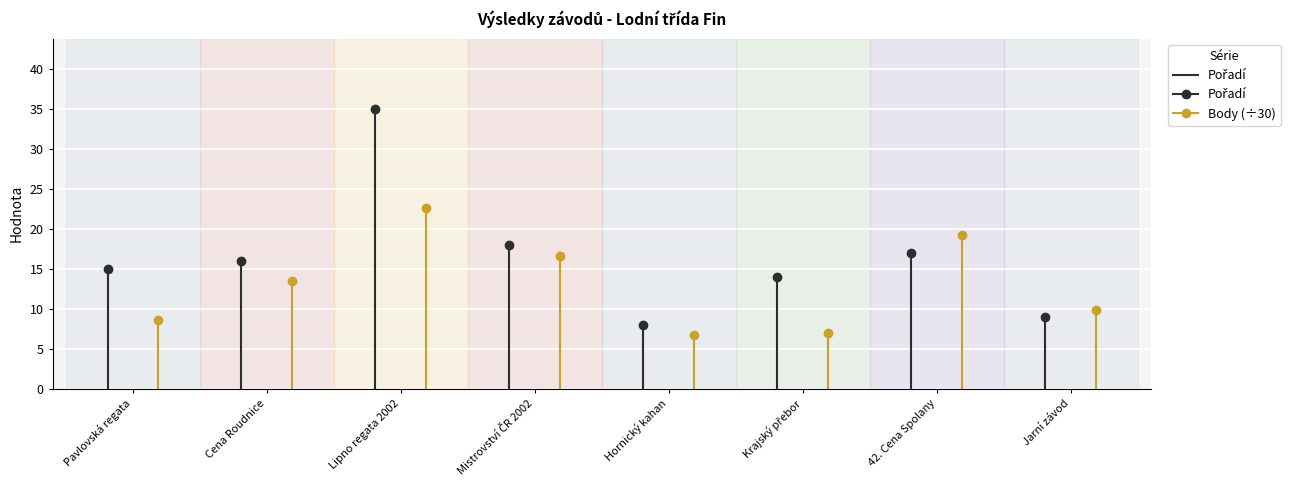

Between Cena Roudnice and Pavlovská regata, which is larger?

Cena Roudnice